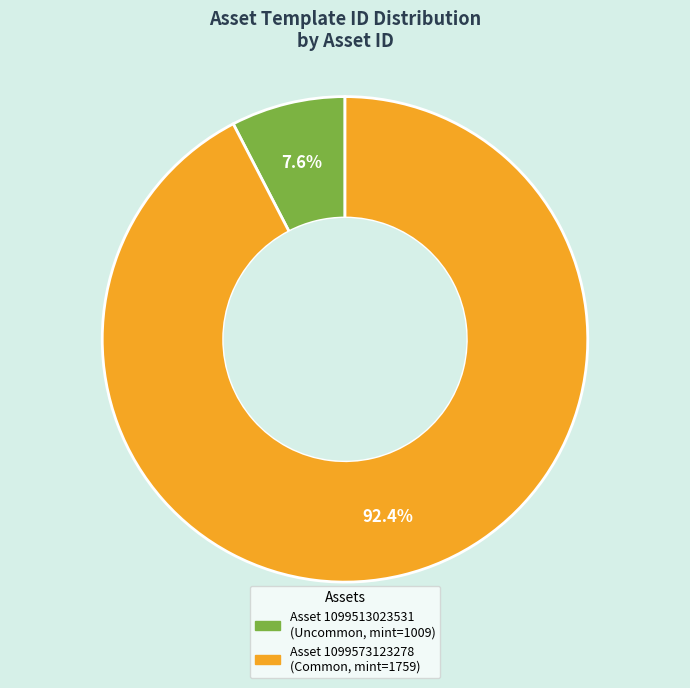

Does any single category account for the majority?

Yes